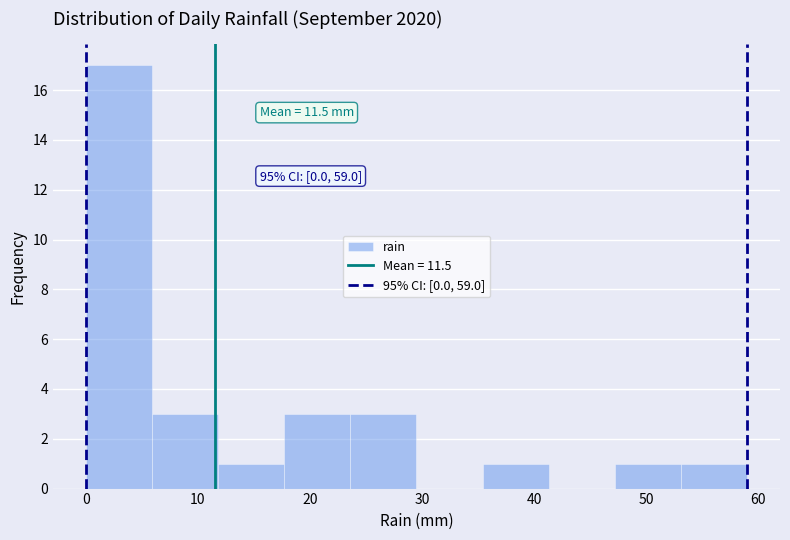

Over which range of the x-axis is the bar tallest?

0.0 to 5.9